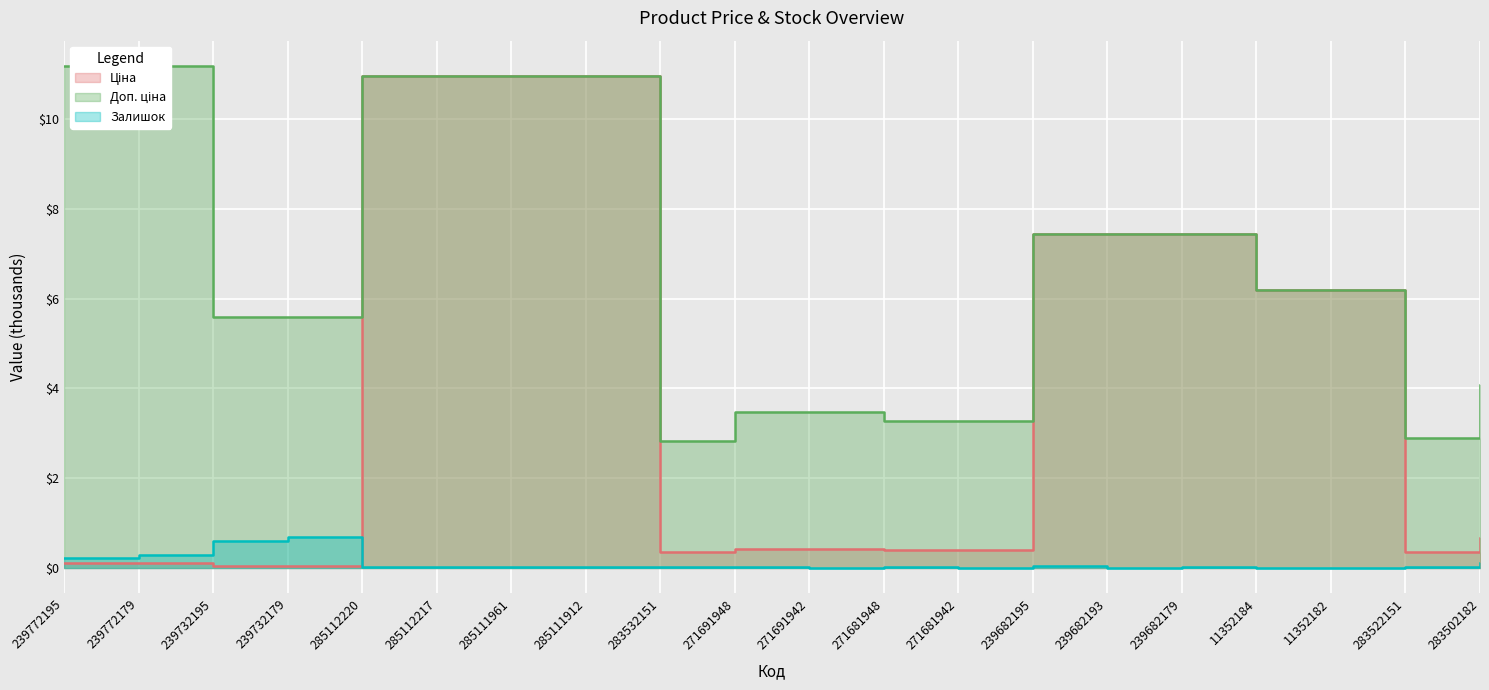

Reading left to right, what are all the values shown in this chart?

Ціна: 239772195=0.1	239772179=0.1	239732195=0.1	239732179=0.1	285112220=11.0	285112217=11.0	285111961=11.0	285111912=11.0	283532151=0.4	271691948=0.4	271691942=0.4	271681948=0.4	271681942=0.4	239682195=7.4	239682193=7.4	239682179=7.4	11352184=6.2	11352182=6.2	283522151=0.4	283502182=0.7
Доп. ціна: 239772195=11.2	239772179=11.2	239732195=5.6	239732179=5.6	285112220=11.0	285112217=11.0	285111961=11.0	285111912=11.0	283532151=2.8	271691948=3.5	271691942=3.5	271681948=3.3	271681942=3.3	239682195=7.4	239682193=7.4	239682179=7.4	11352184=6.2	11352182=6.2	283522151=2.9	283502182=4.1
Залишок: 239772195=0.2	239772179=0.3	239732195=0.6	239732179=0.7	285112220=0.0	285112217=0.0	285111961=0.0	285111912=0.0	283532151=0.0	271691948=0.0	271691942=0.0	271681948=0.0	271681942=0.0	239682195=0.0	239682193=0.0	239682179=0.0	11352184=0.0	11352182=0.0	283522151=0.0	283502182=0.1